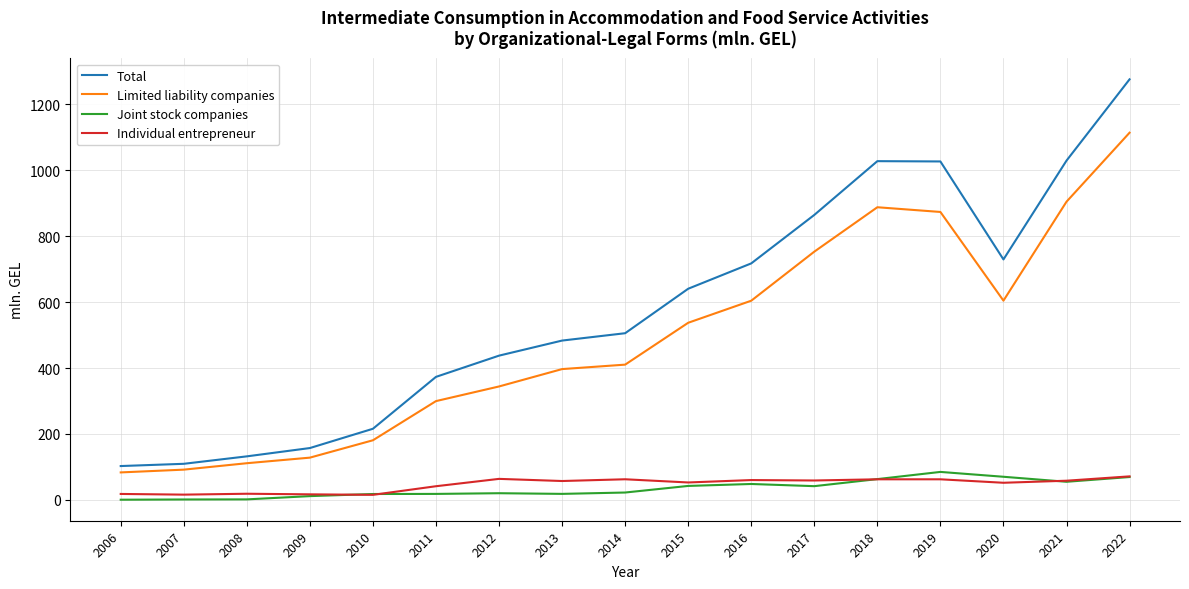

True or false: Total and Joint stock companies cross at least once.

False